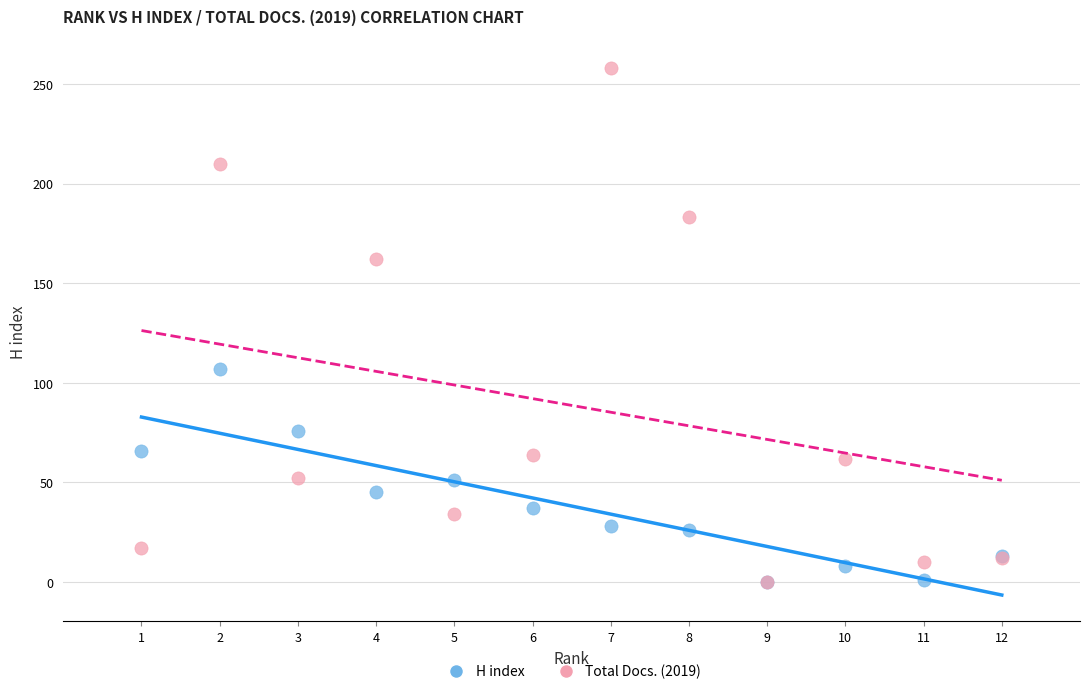

Which series reaches the maximum Y coordinate?

Total Docs. (2019)